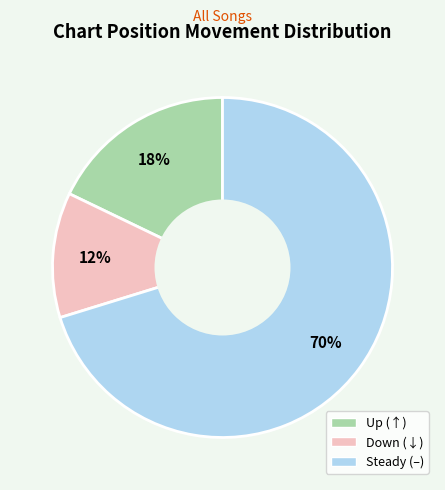

Is there a majority slice in this chart?

Yes